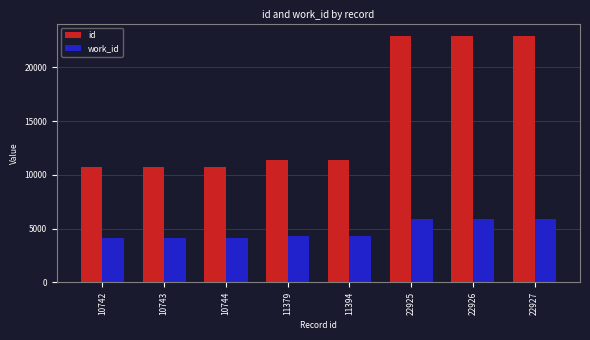

Does the chart contain any negative values?

No